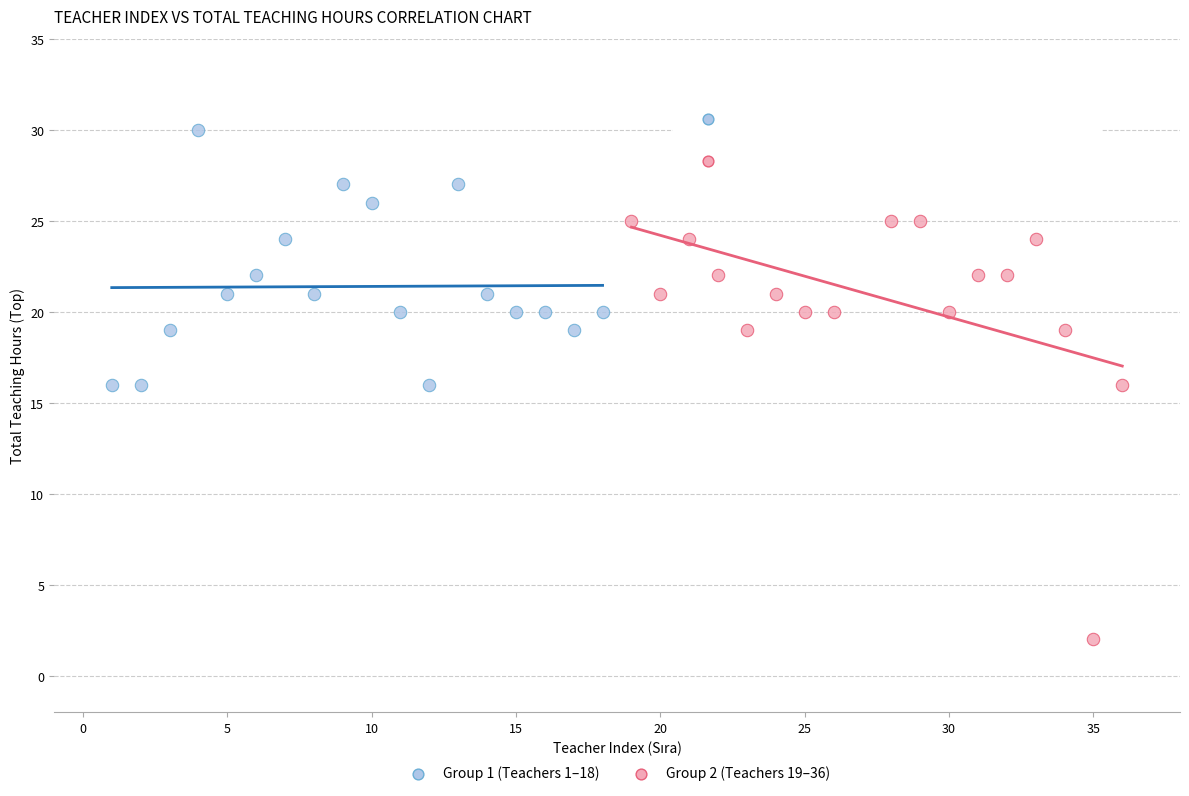

Which series has the widest spread of Y values?

Group 2 (Teachers 19–36)